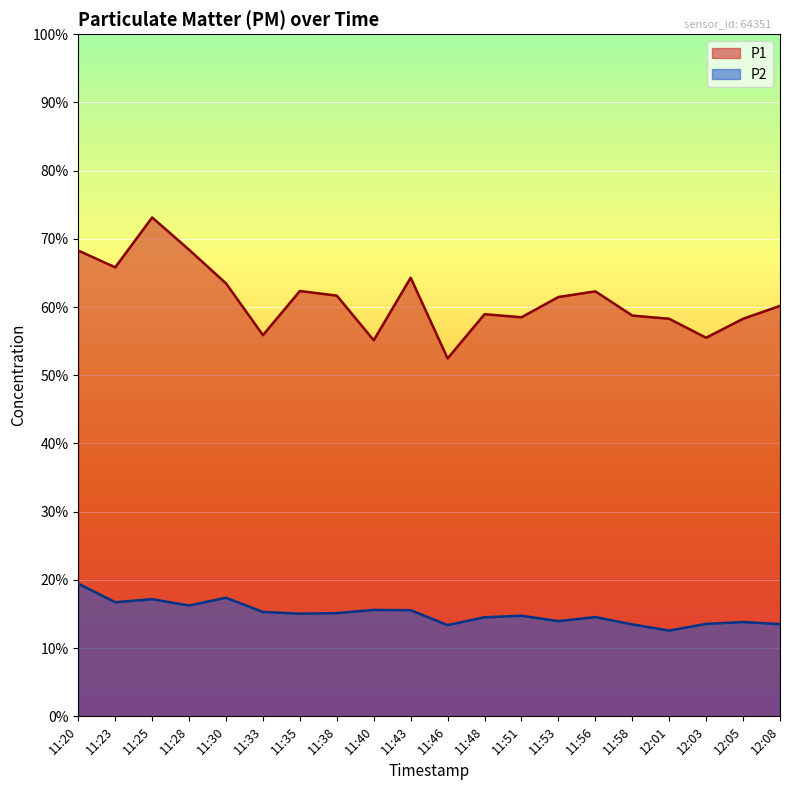

How many interior local peaks does the P2 series have?

6